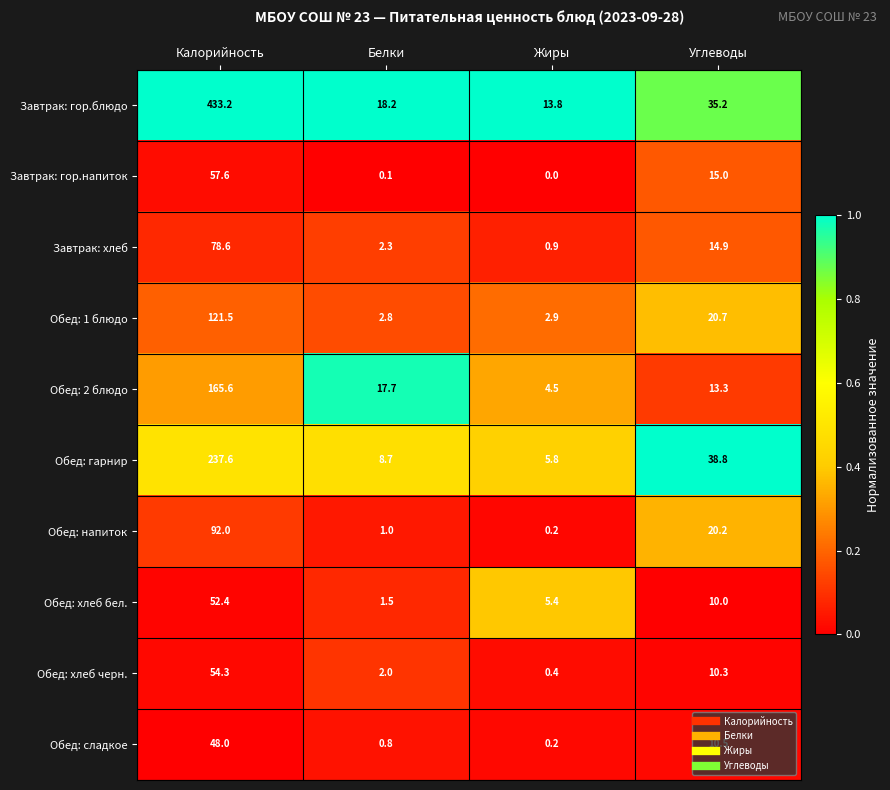

What is the total value across all series at Углеводы?

188.9